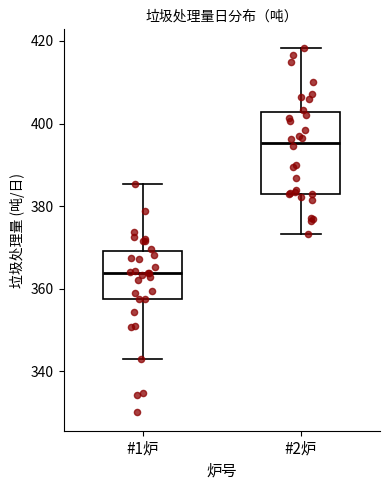

Reading left to right, transcribe this box plot: for each box, give where its median line is, the range the box spans, and where its two whiskers end, as read against the y-axis. The values are not printed on the chart, so give them approximately, as read against the axis.

#1炉: median 364, box 358 to 370, whiskers 344 to 386
#2炉: median 396, box 384 to 402, whiskers 374 to 418